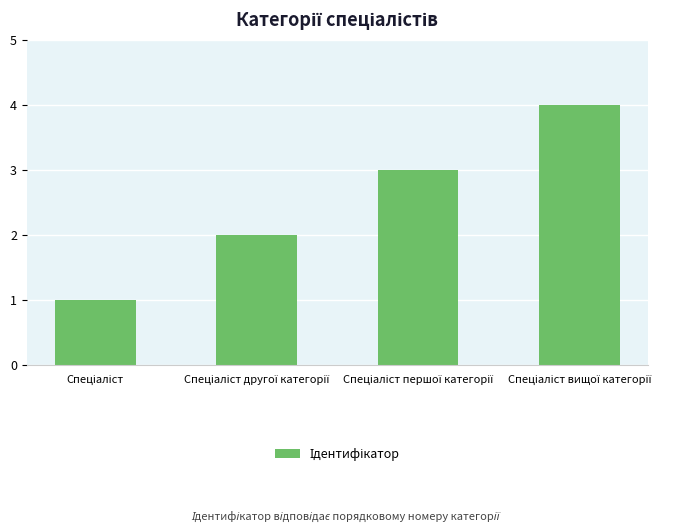

What is the sum of all values?

10